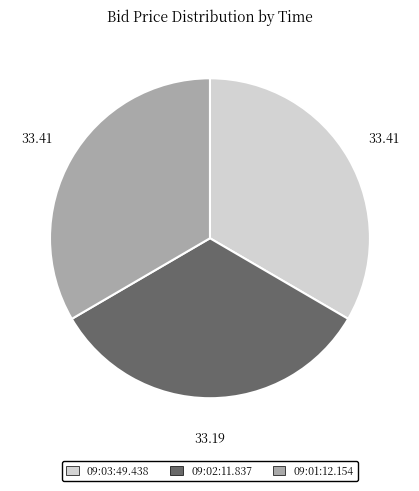

Do 09:01:12.154 and 09:02:11.837 together represent more than half of the pie?

Yes